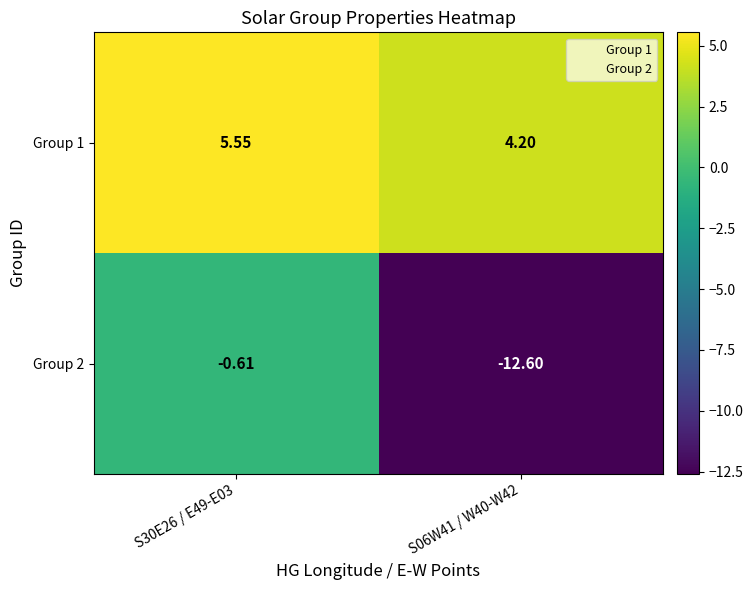

Is the value of Group 2 at S06W41 / W40-W42 greater than the value of Group 1 at S06W41 / W40-W42?

No